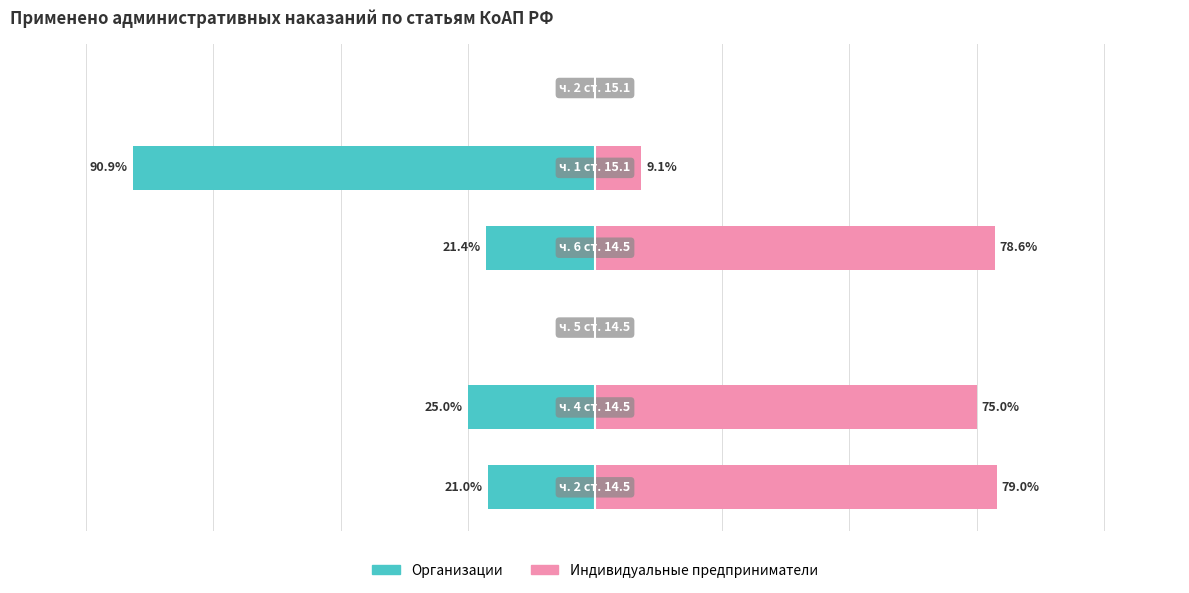

Reading left to right, what are all the values shown in this chart?

Организации: -21.0	-25.0	0.0	-21.4	-90.9	0.0
Индивидуальные предприниматели: 79.0	75.0	0.0	78.6	9.1	0.0